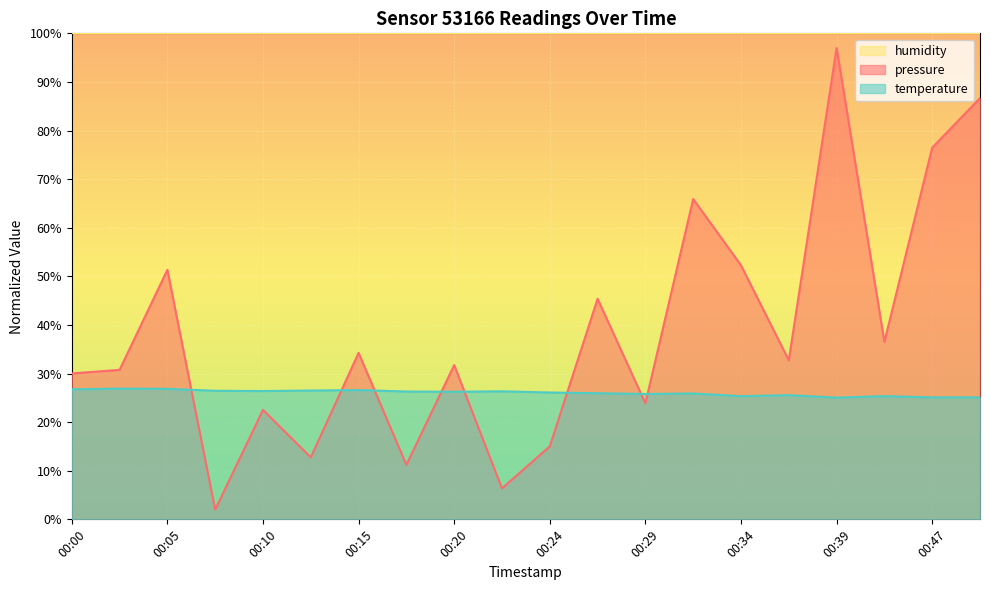

What is the minimum value for temperature?

25.1